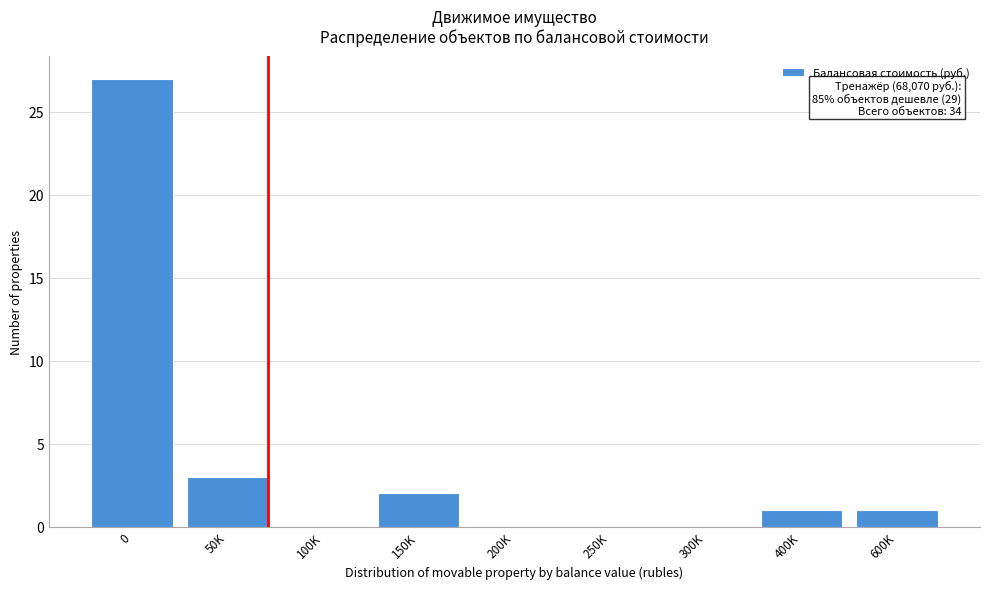

Reading right to left, list all the values displayed in this chart.

600K=1	400K=1	300K=0	250K=0	200K=0	150K=2	100K=0	50K=3	0=27